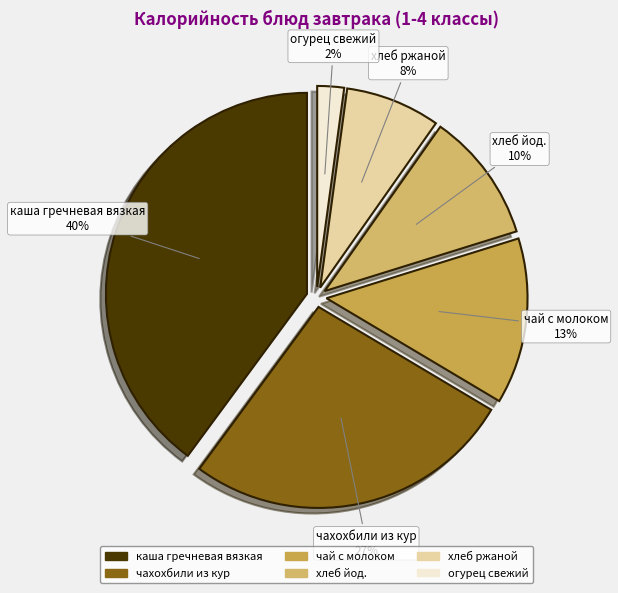

What percentage do огурец свежий and чай с молоком together represent?

15.5%